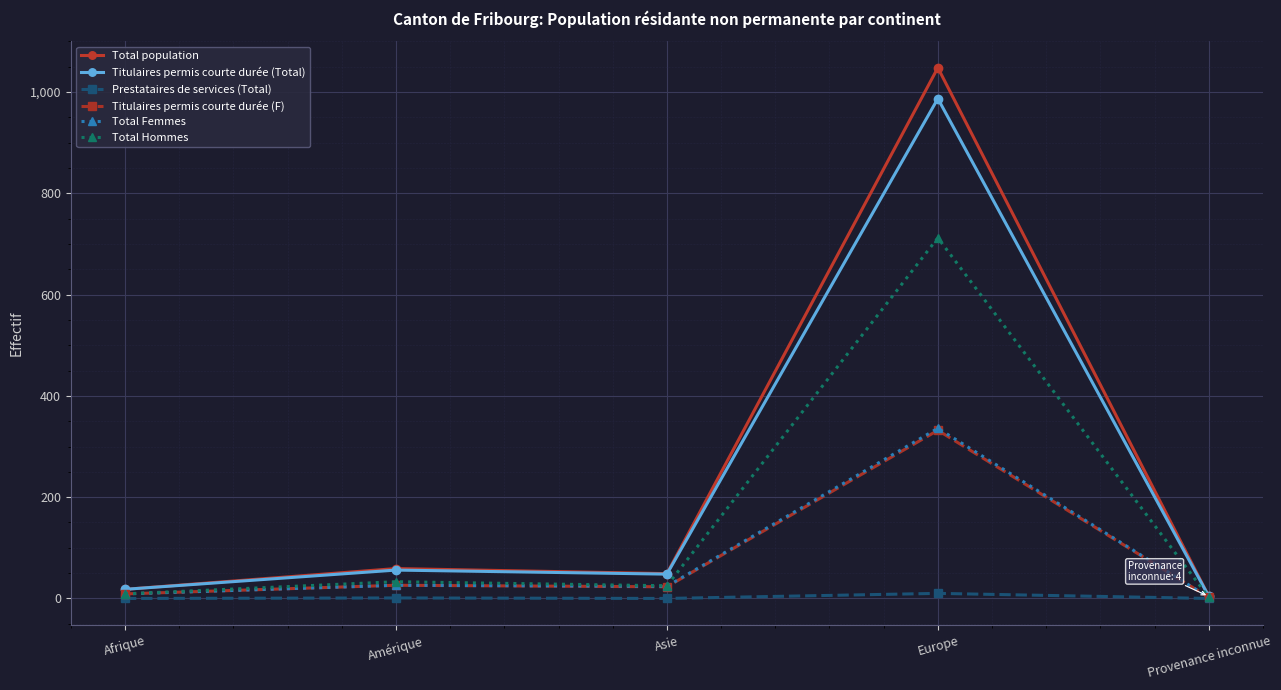

What is the label of the 5th point from the right?

Afrique